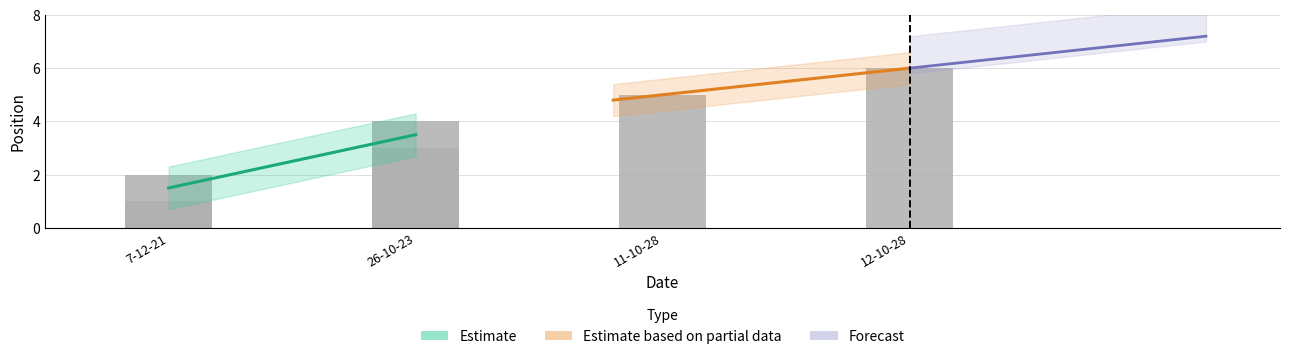

What is the sum of all values?

21